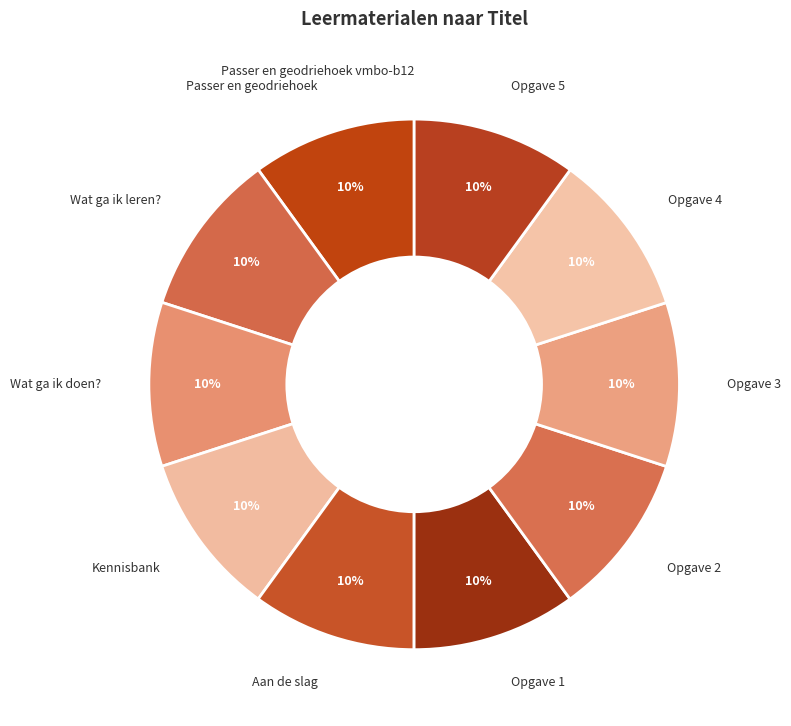

Combined, do Opgave 3 and Passer en geodriehoek account for over 50%?

No